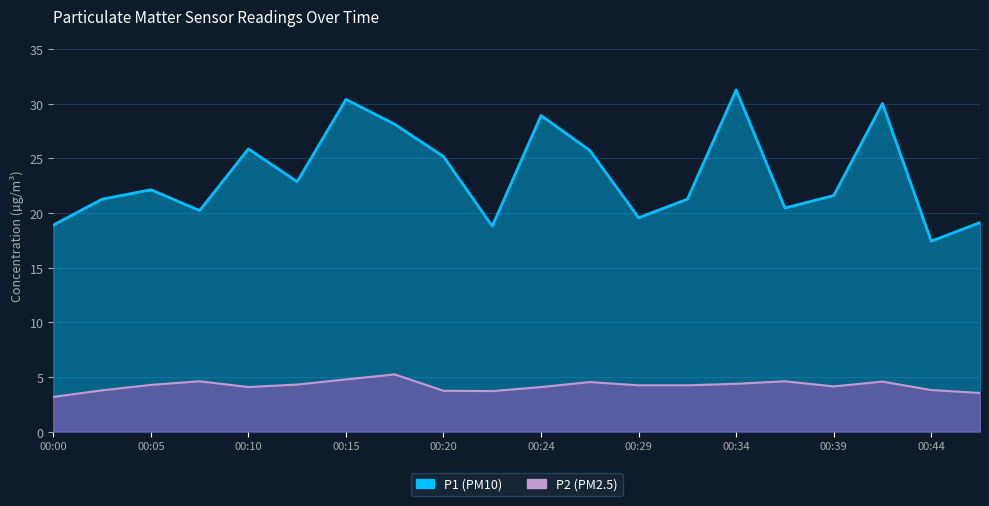

At how many categories does at least one series exceed 9?

20